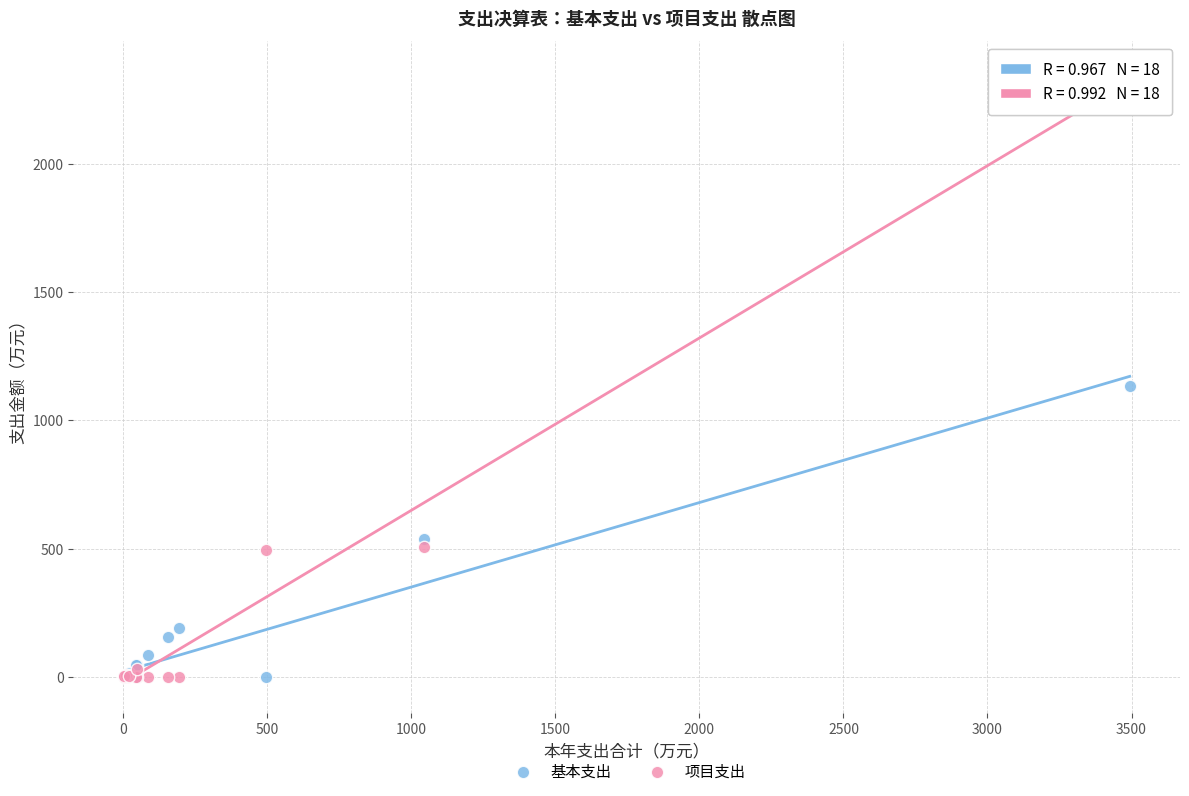

What are all the series names shown in the legend?

基本支出, 项目支出